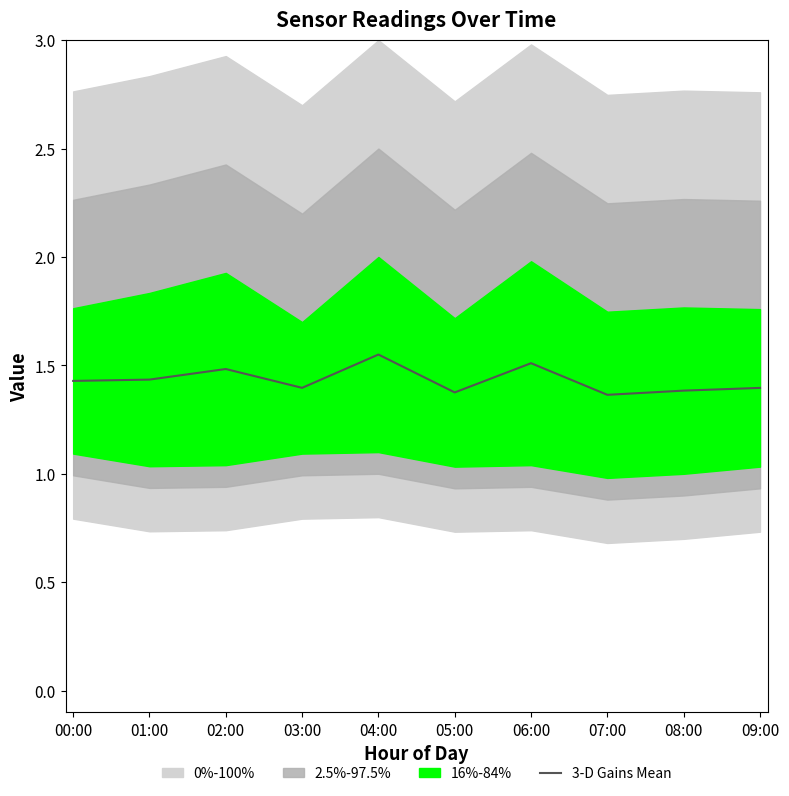

What is the difference between the second highest and minimum values?

0.1